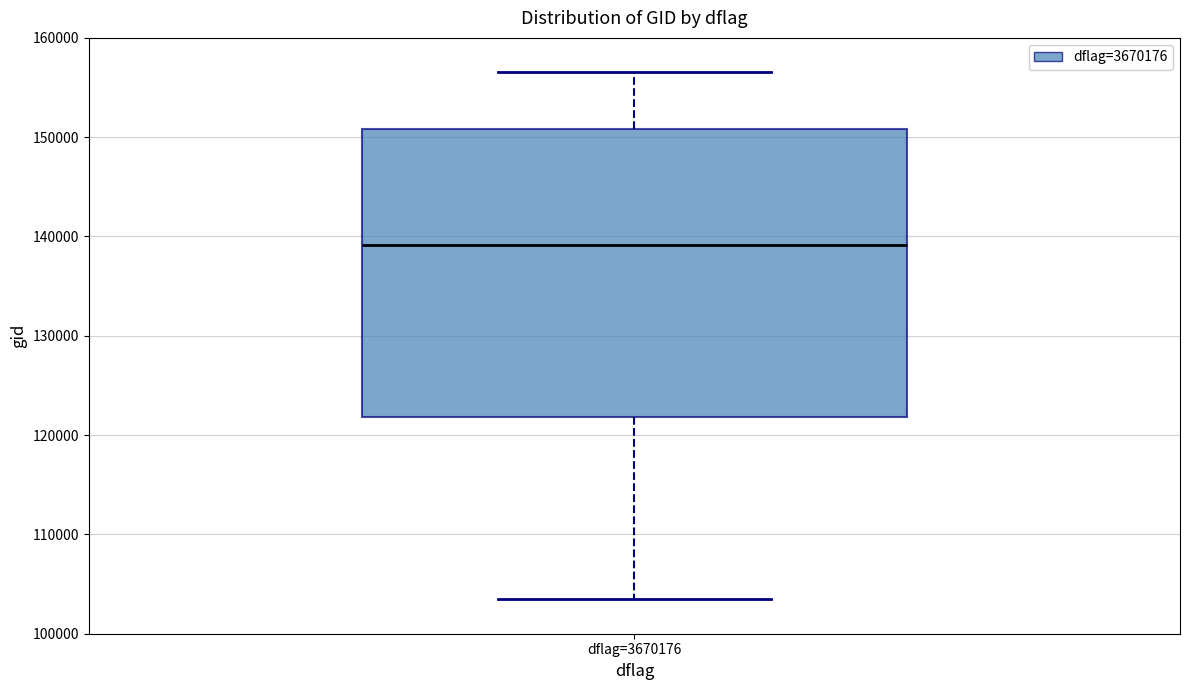

Transcribe this box plot: give where the median line is, the range the box spans, and where the two whiskers end, as read against the y-axis. The values are not printed on the chart, so give them approximately, as read against the axis.

median 139000, box 122000 to 151000, whiskers 103000 to 157000